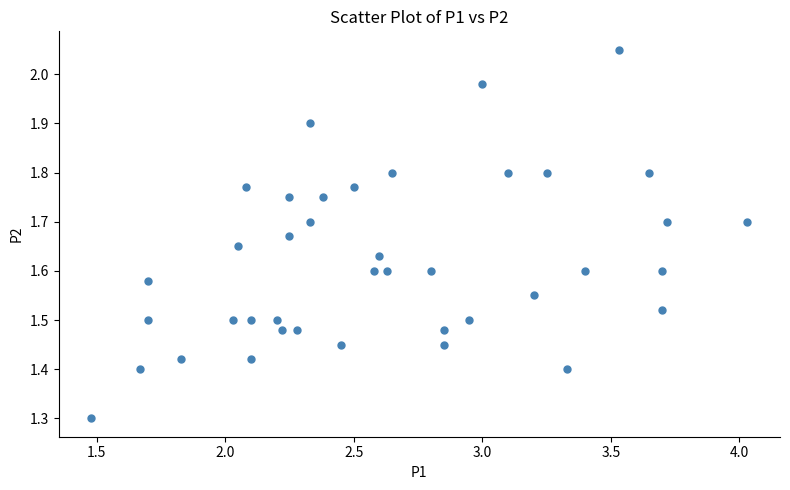

What Y value in the scatter plot is closest to 1?

1.3